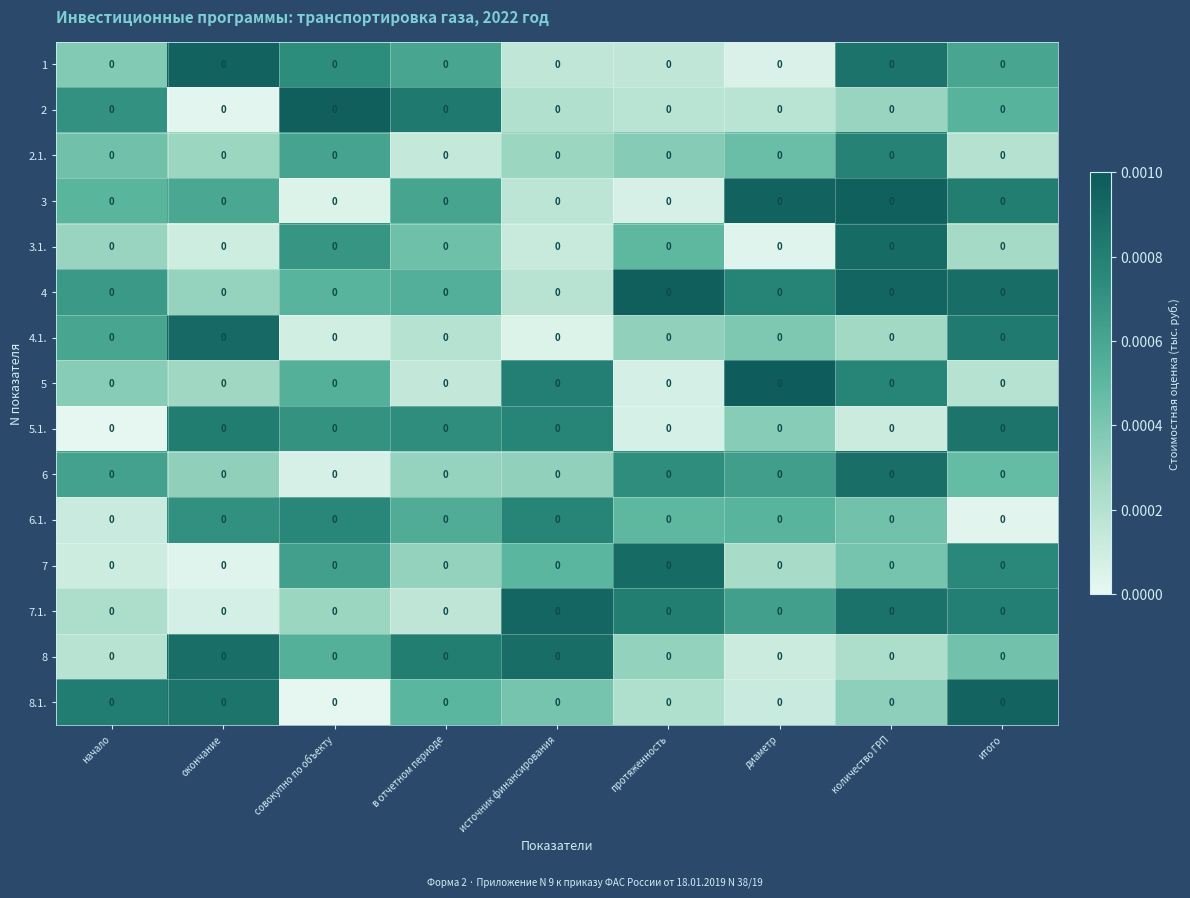

True or false: 6 has a value of 0.0 at начало.

True